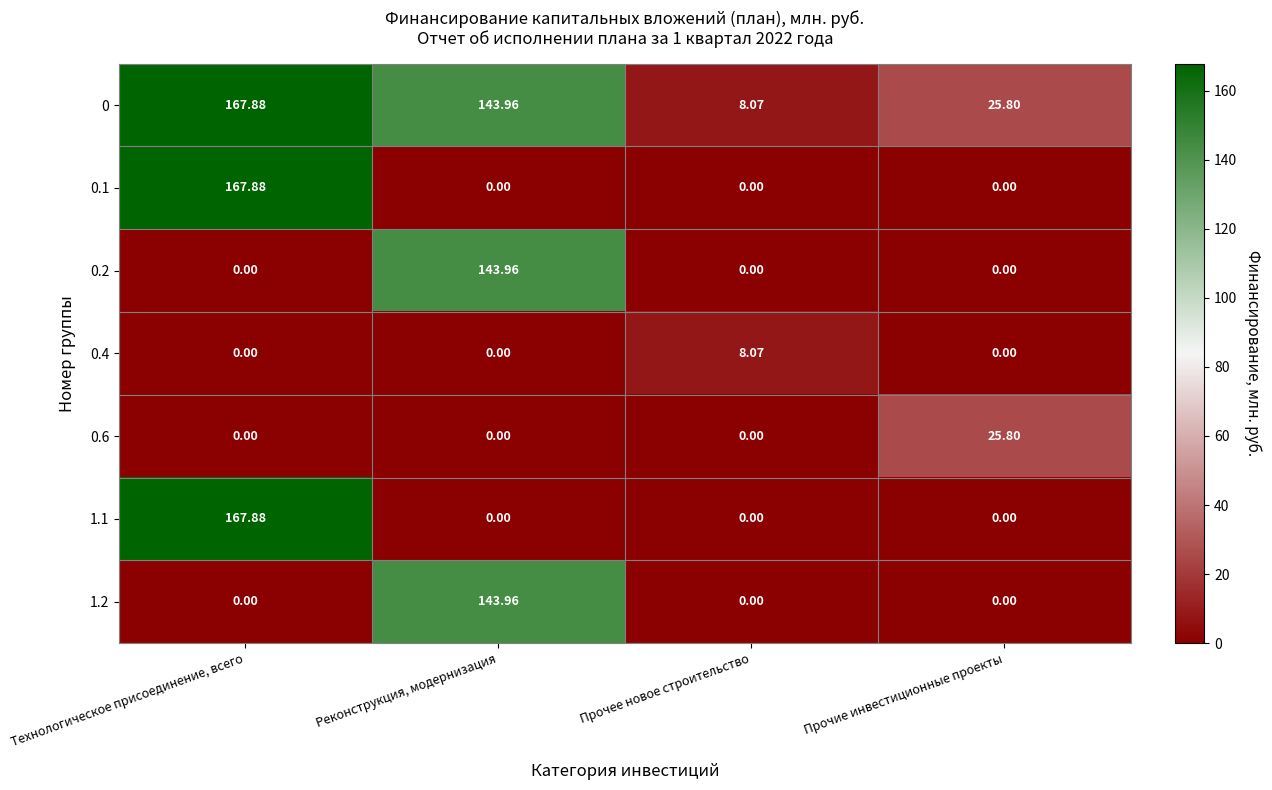

At how many categories does at least one series exceed 167?

1